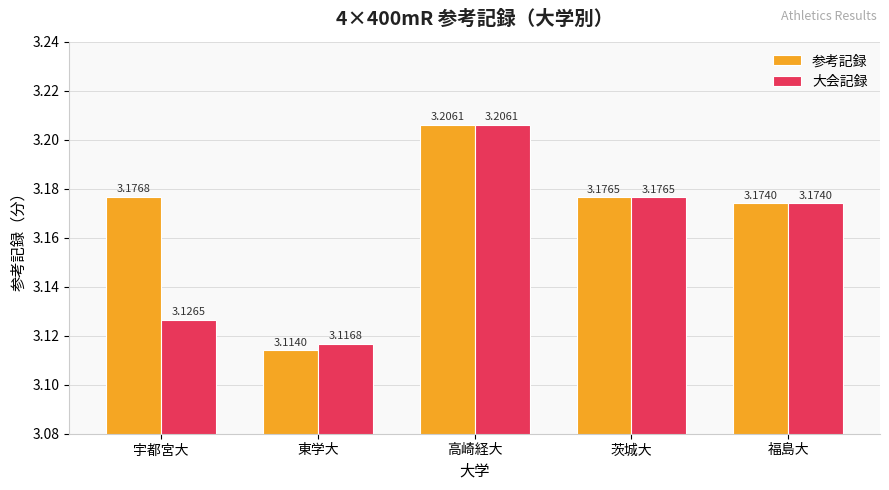

How many groups of bars are there?

5